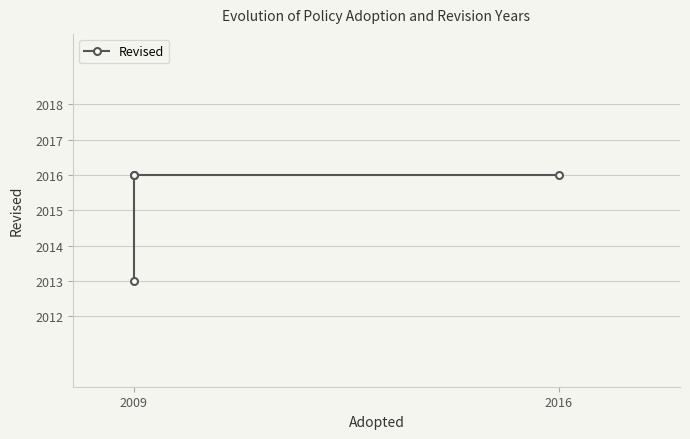

How many series are shown in this chart?

1